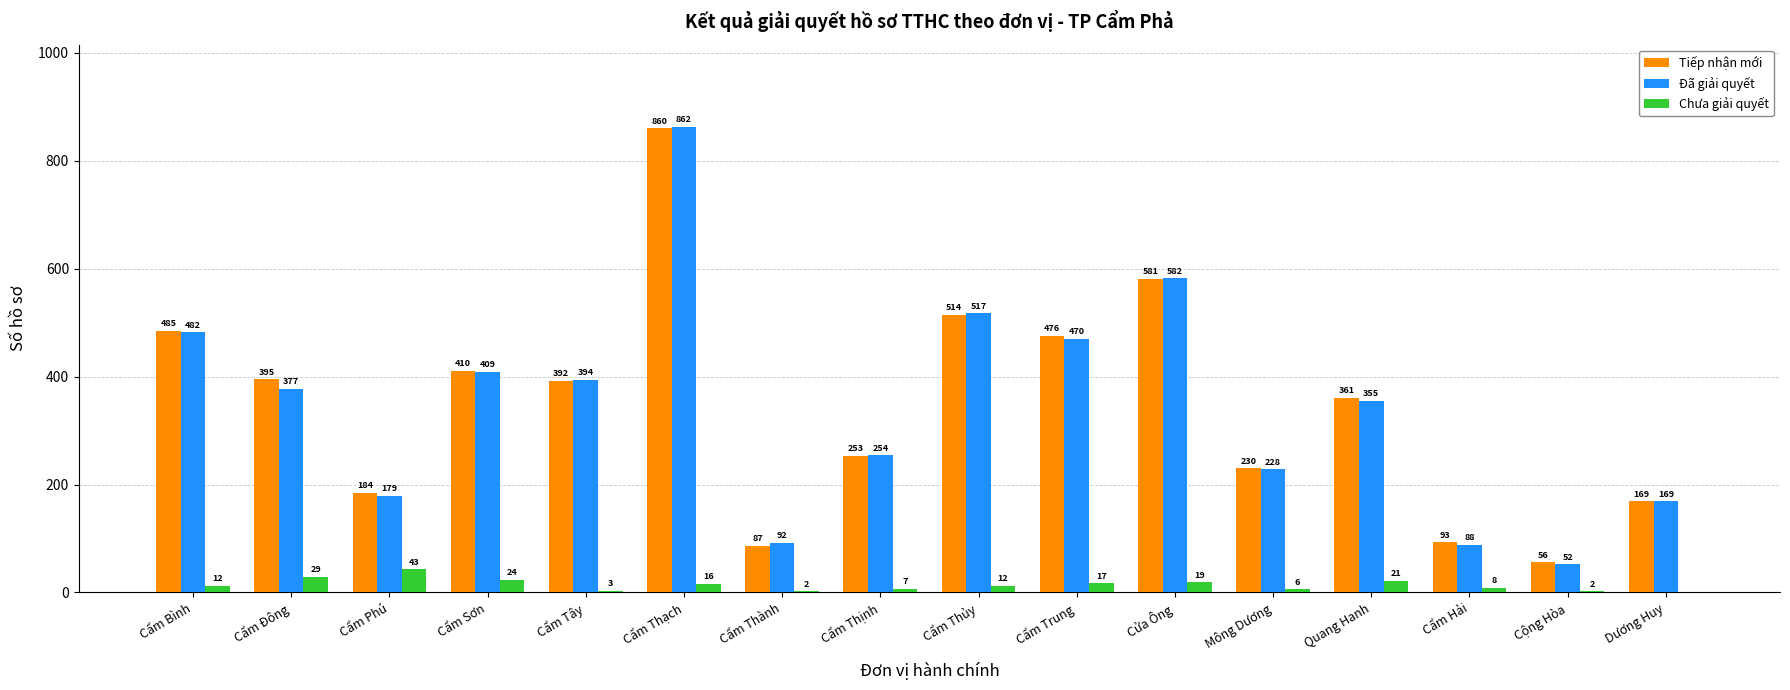

What is the maximum value shown in the chart?

862